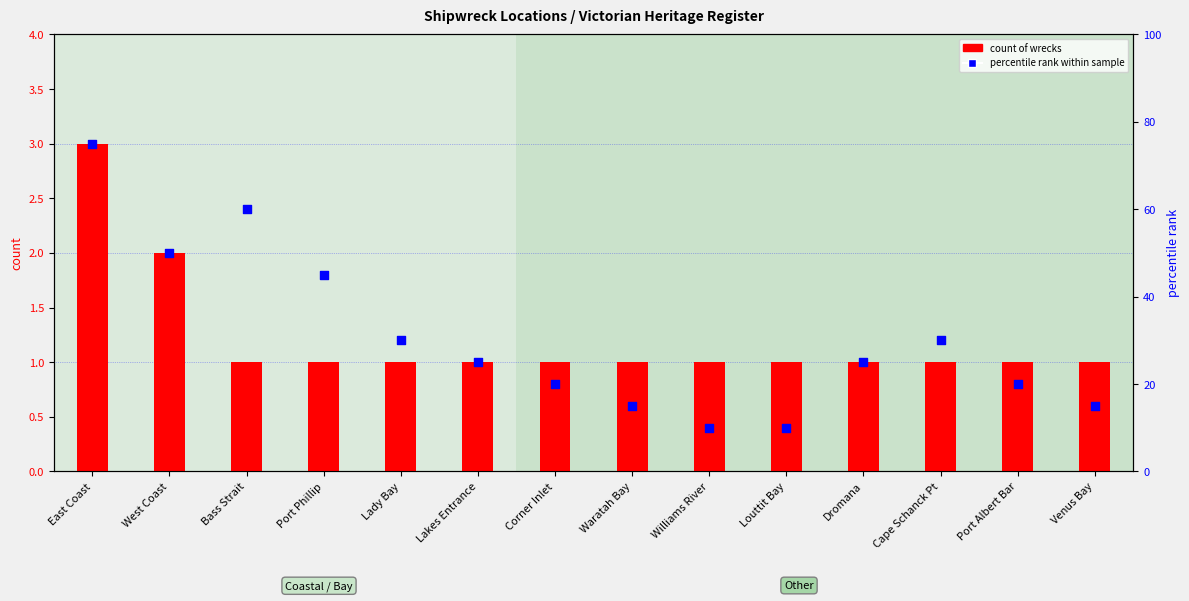

What is the total value across all series at Corner Inlet?

21